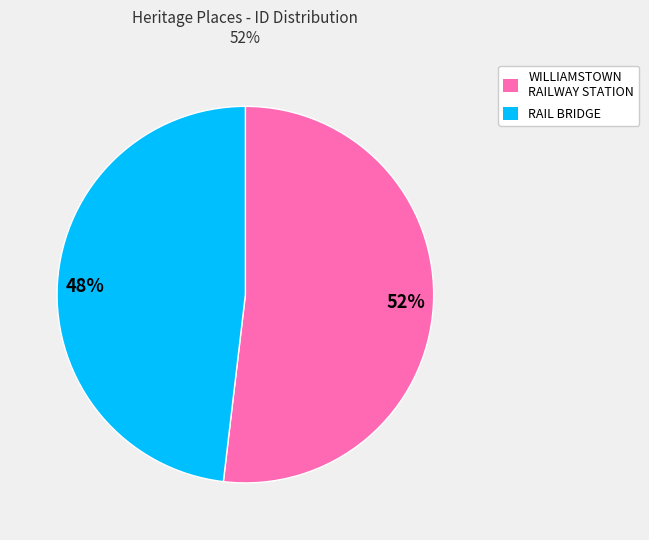

Between WILLIAMSTOWN RAILWAY STATION and RAIL BRIDGE, which is larger?

WILLIAMSTOWN RAILWAY STATION